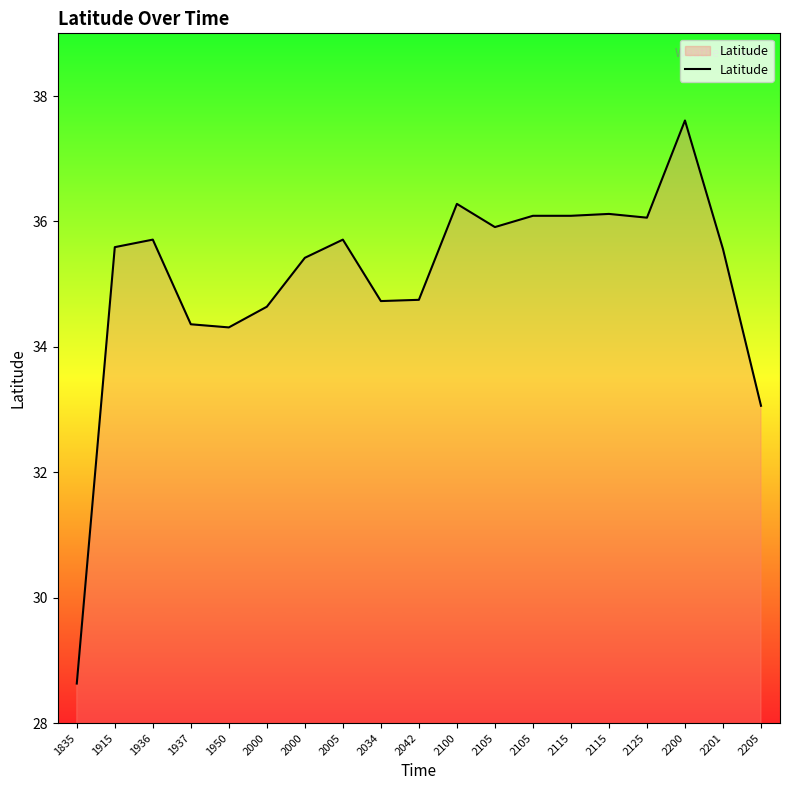

Approximately how many times larger is the value at 2205 compared to 2201?

0.9